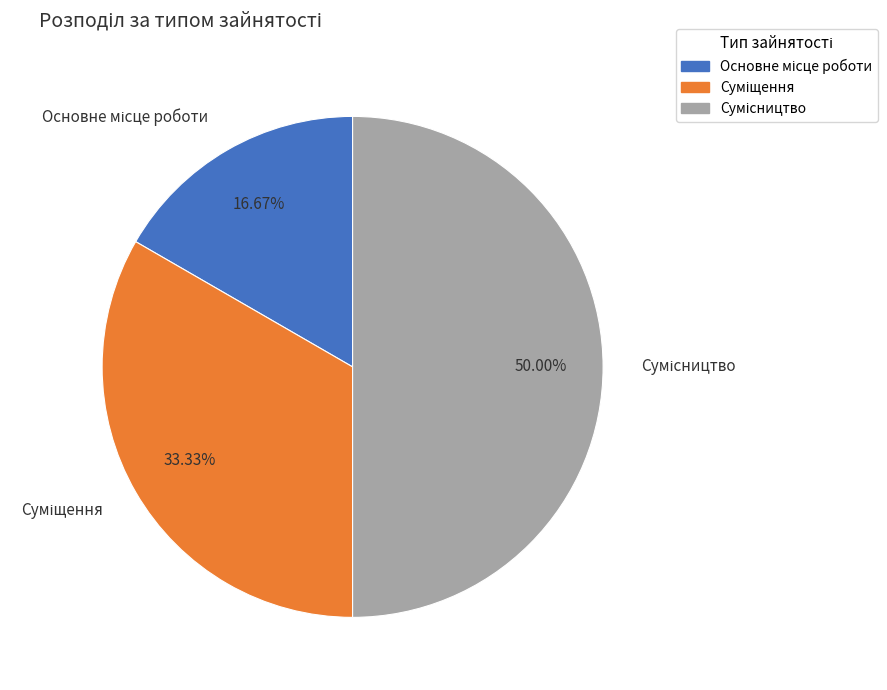

What is the largest slice in the pie chart?

Сумісництво